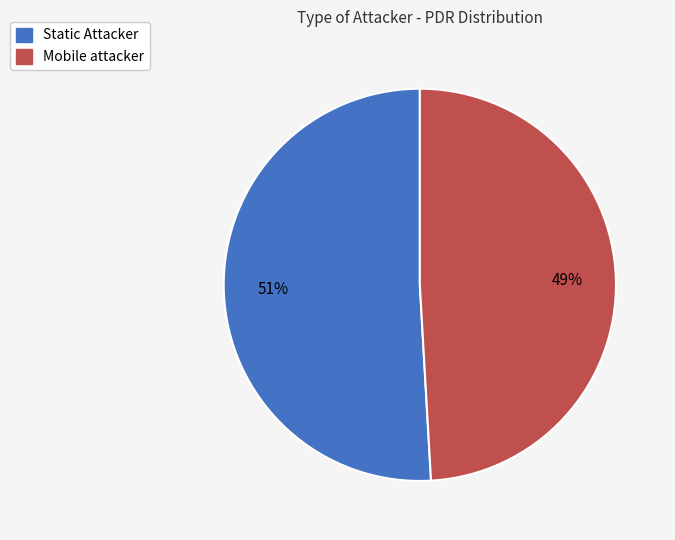

How many segments does this pie chart have?

2